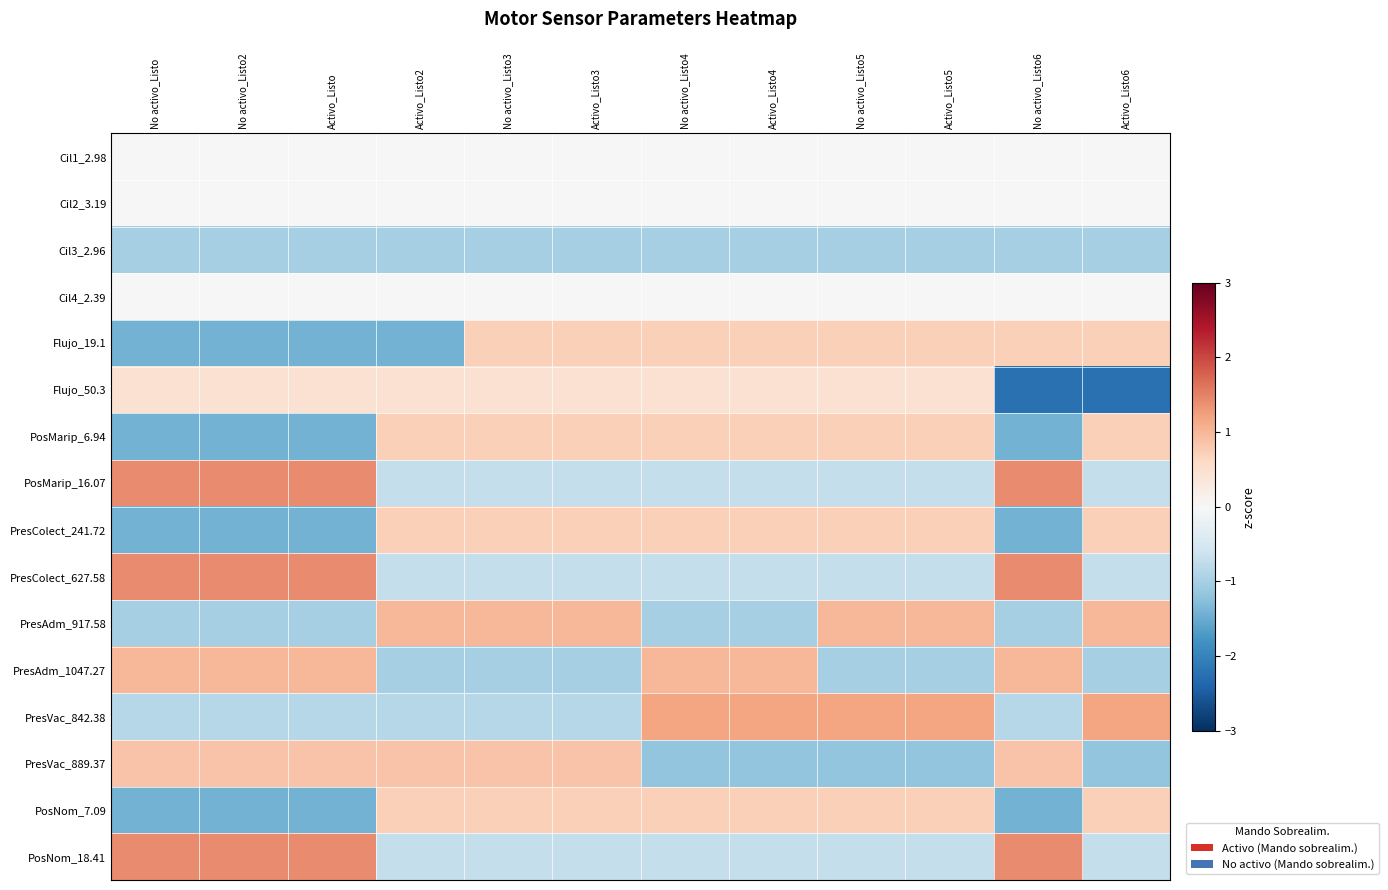

What is the total value across all series at No activo_Listo?

-2.0